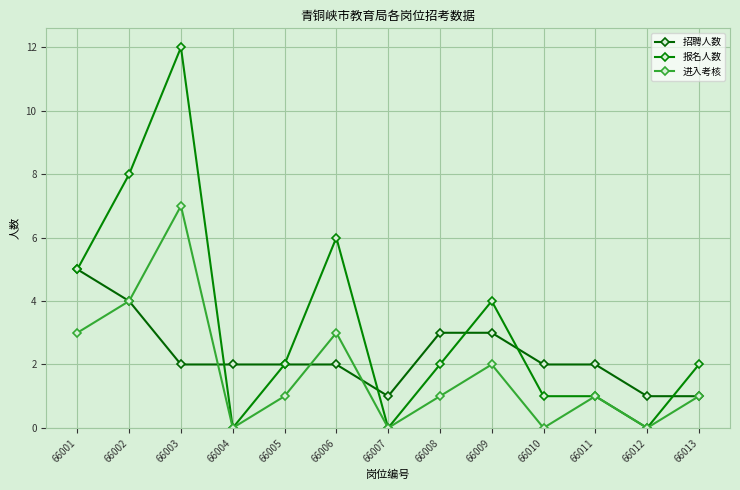

Which series ends up on top after the final intersection of 招聘人数 and 报名人数?

报名人数